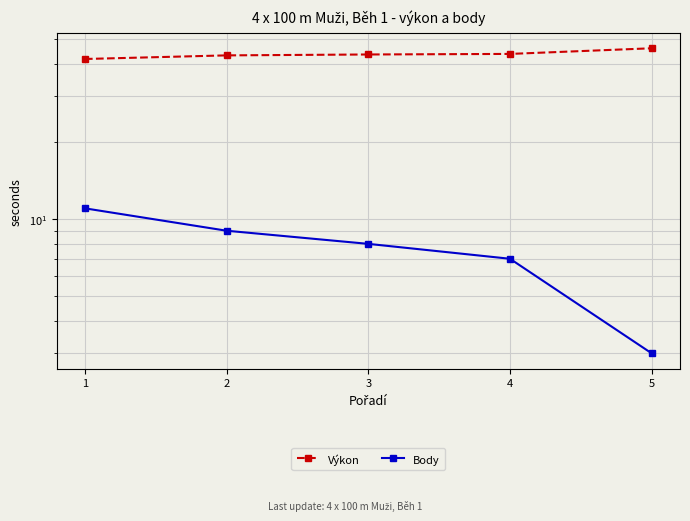

The Výkon series shows 75.9 at 2. True or false?

False